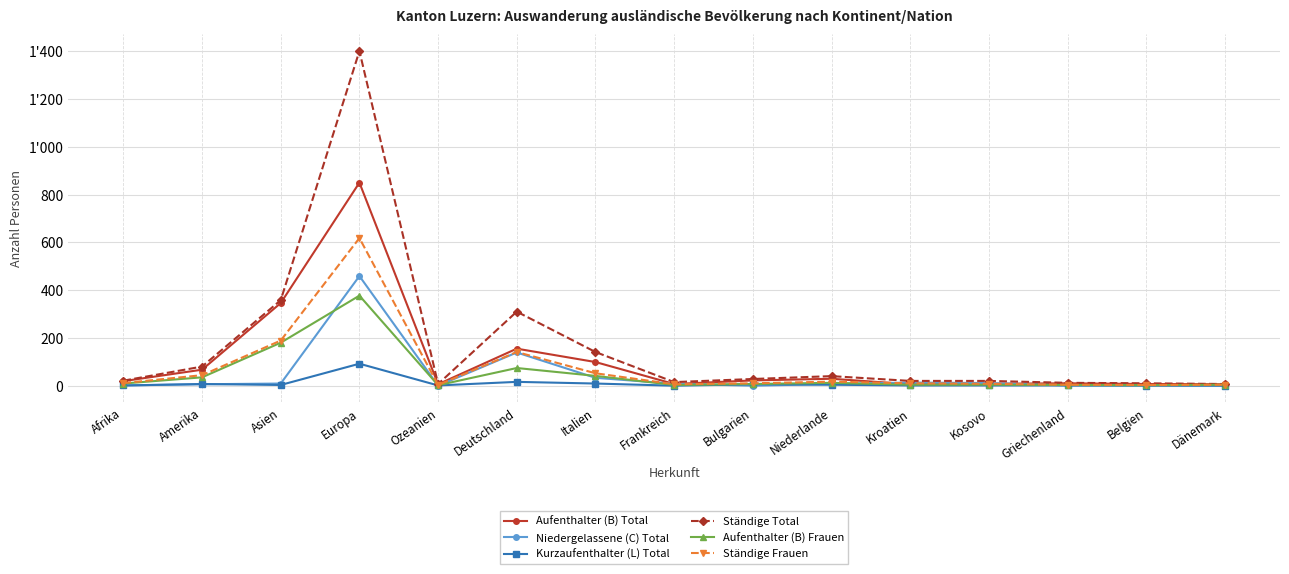

Where do Niedergelassene (C) Total and Kurzaufenthalter (L) Total first cross each other?

Amerika and Asien